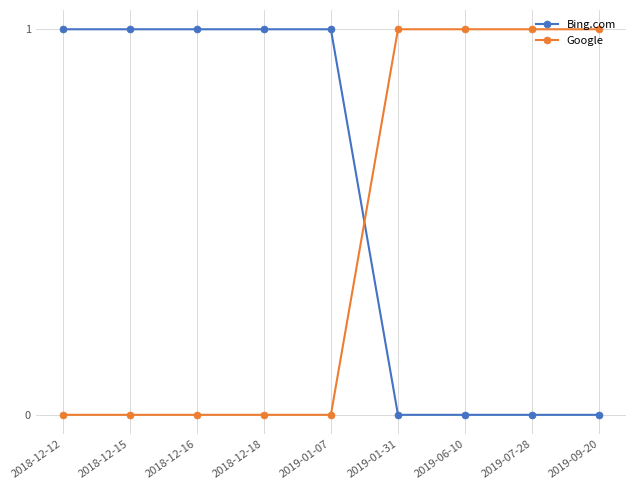

How many values in the Bing.com series are below 1?

4